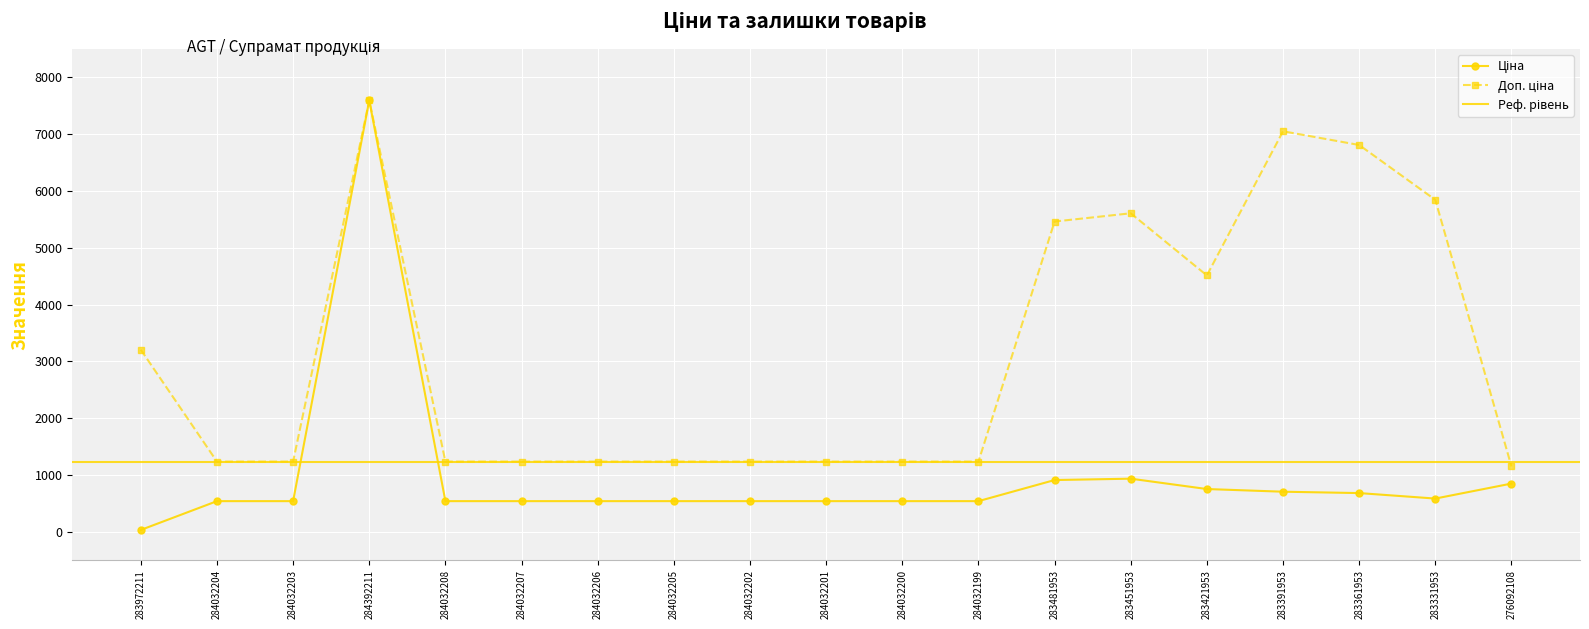

What is the value of the Ціна point at the 17th from the left?

681.0